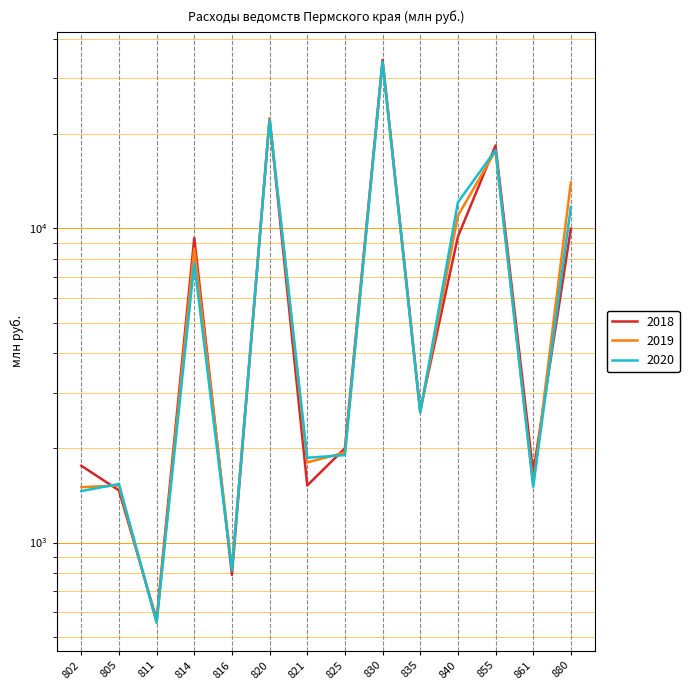

Rank the categories by 2018 value from lowest to highest.

811, 816, 805, 821, 861, 802, 825, 835, 814, 840, 880, 855, 820, 830